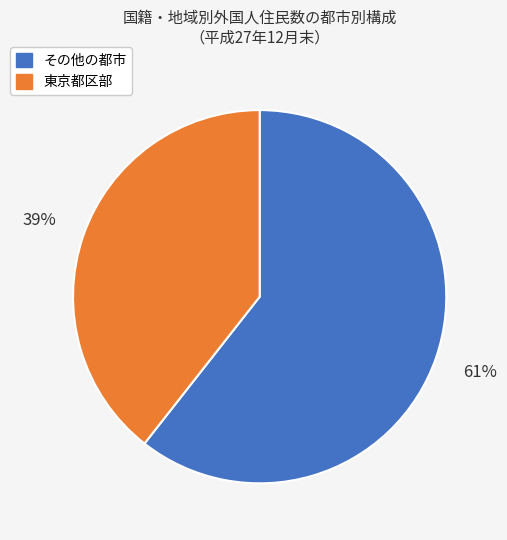

Does any single category account for the majority?

Yes